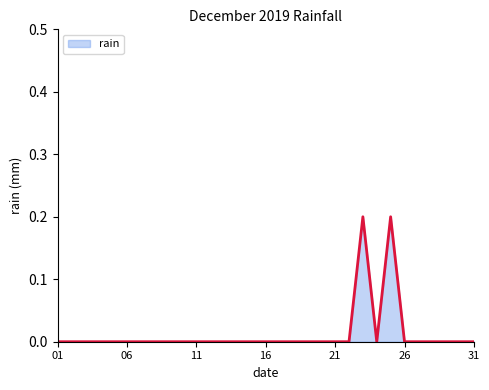

How many lines are shown in the chart?

1